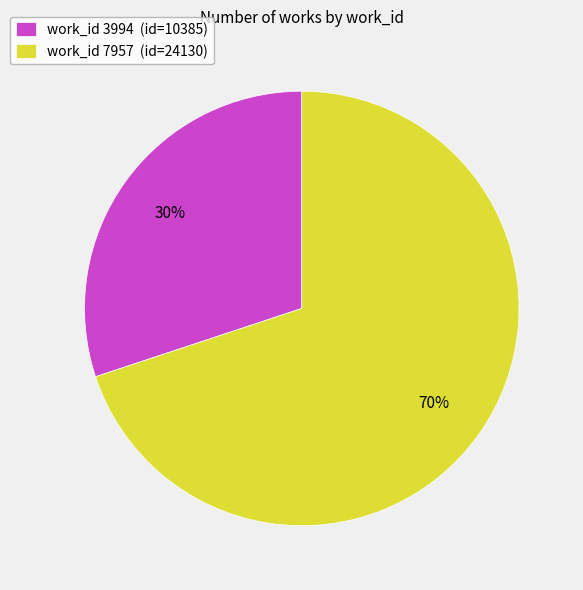

Which category has the smallest portion of the pie?

work_id 3994 (id=10385)